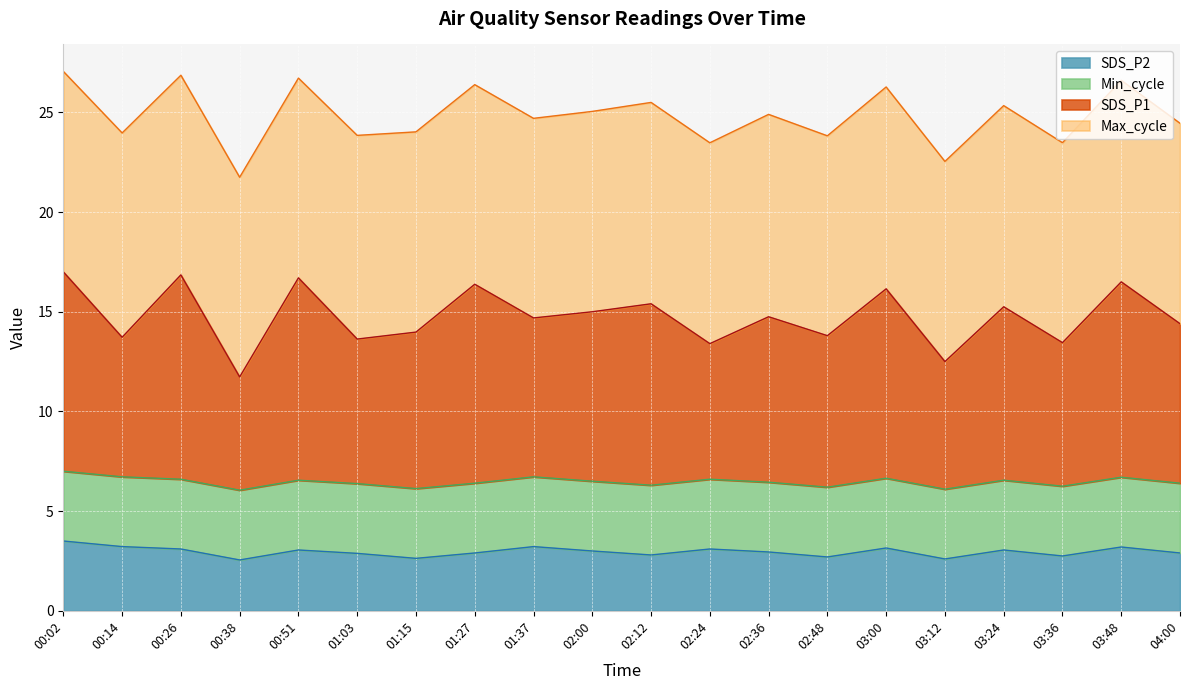

What is the total value across all series at 02:24?

23.5